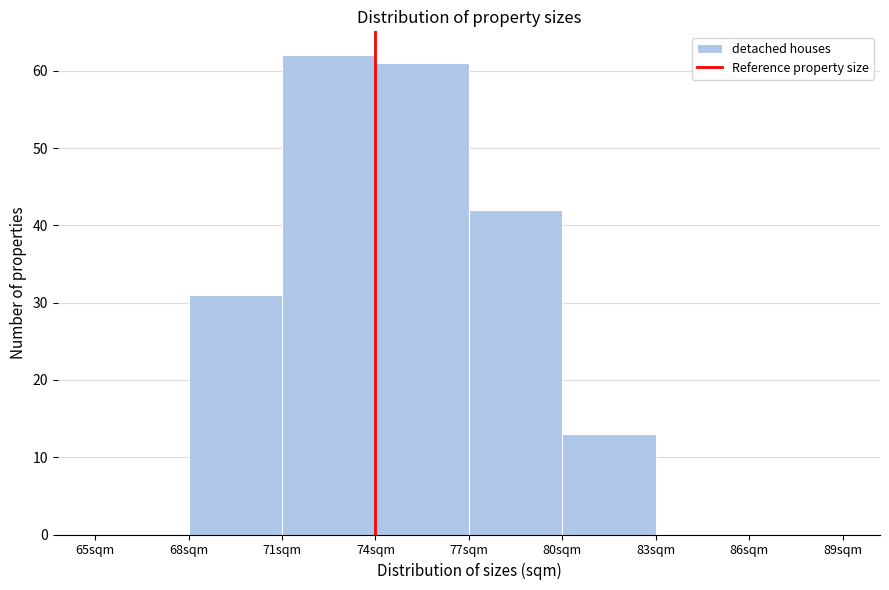

How tall is the bar that spans 68 to 71 on the x-axis? The values are not printed on the chart, so give them approximately, as read against the axis.

31